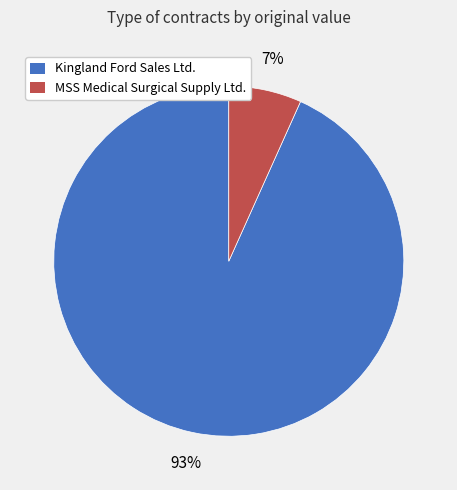

To the nearest percent, what is the average slice percentage?

50%